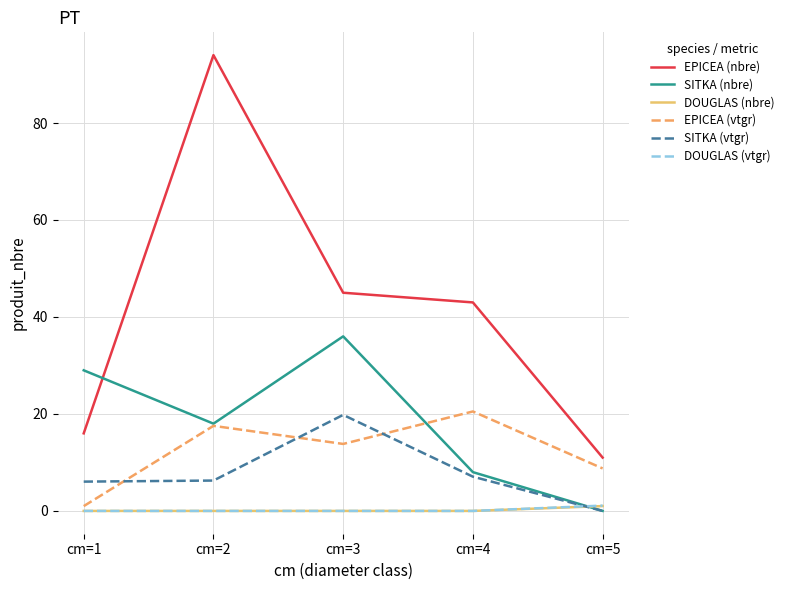

Which series has the largest total across all categories?

EPICEA (nbre)